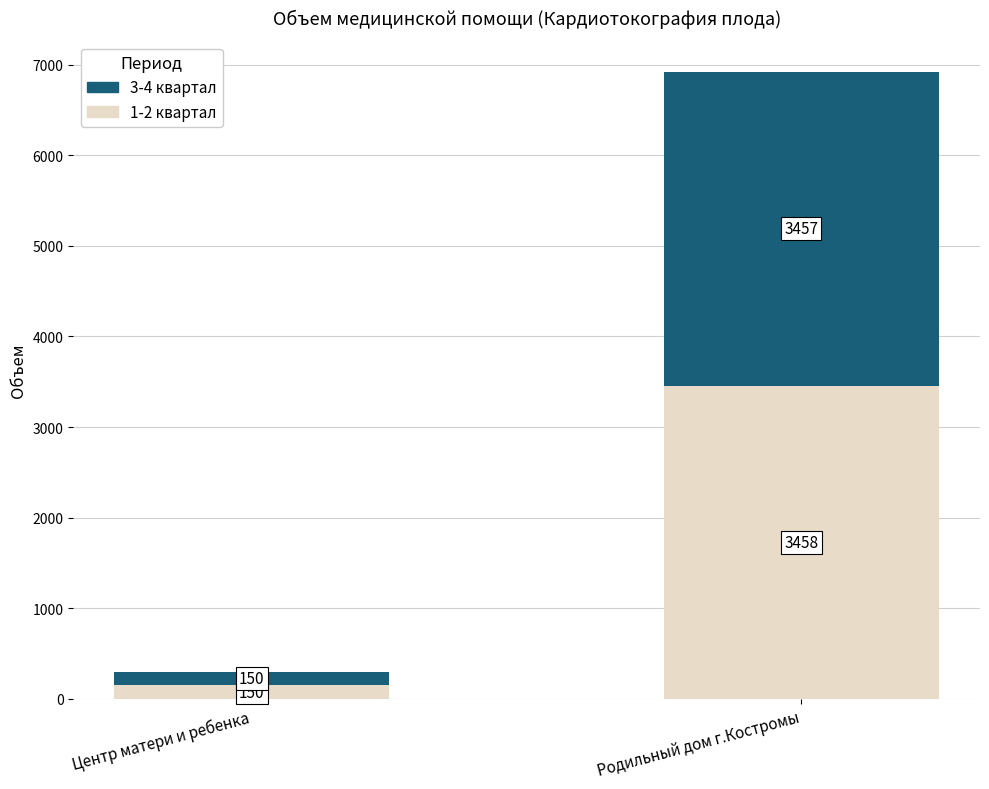

What is the average value of the 1-2 квартал series?

1804